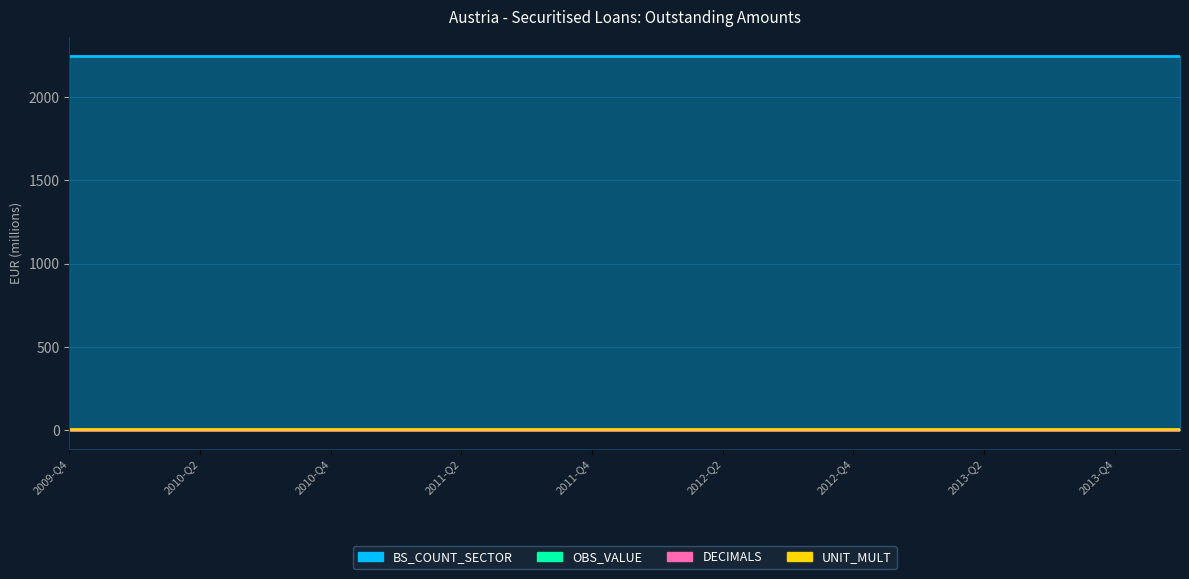

At 2012-Q1, list the series in order from largest to smallest.

BS_COUNT_SECTOR, UNIT_MULT, OBS_VALUE, DECIMALS